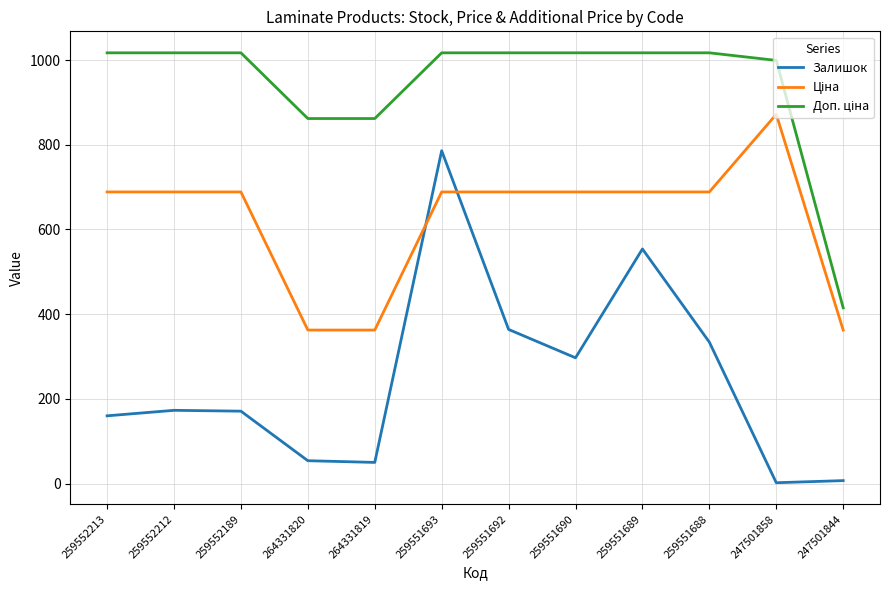

What is the greatest value displayed?

1017.2